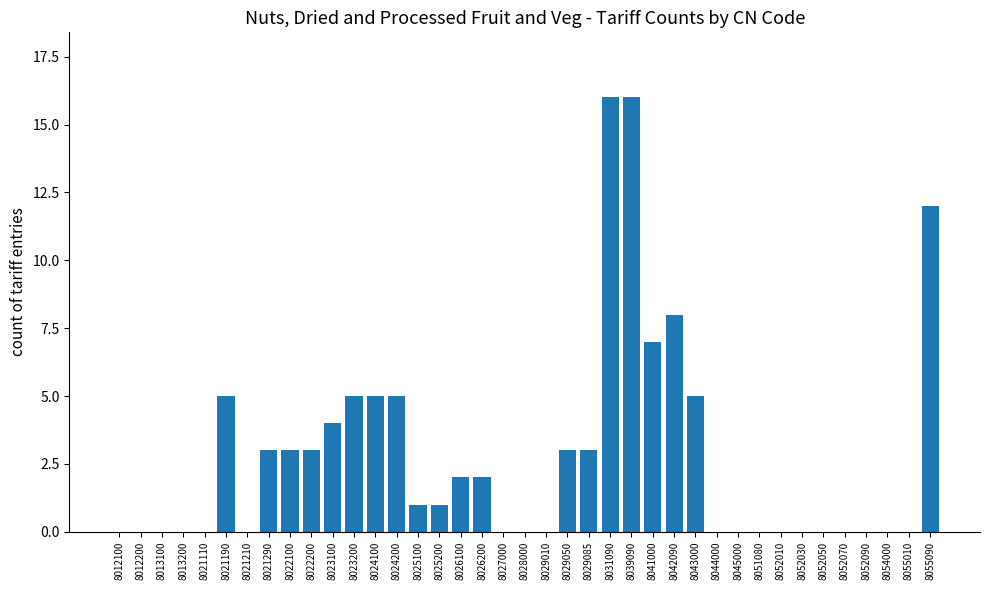

Is it true that the value at 8026100 is 2?

True